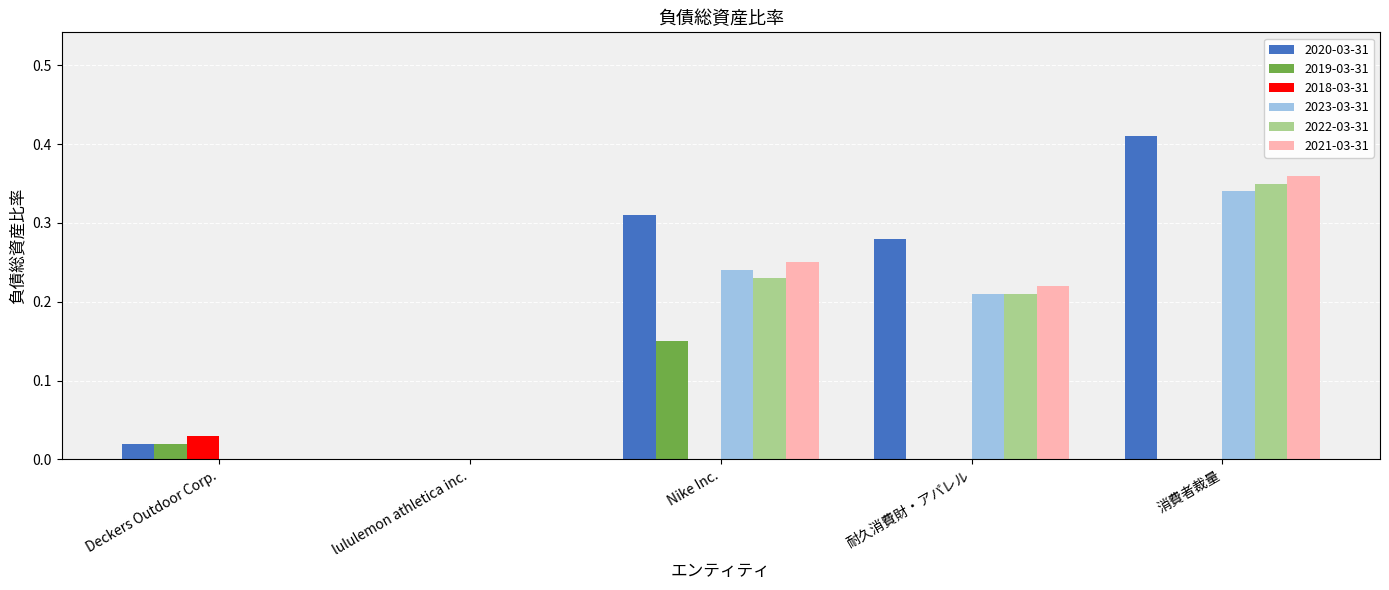

Which series changed the most between lululemon athletica inc. and 耐久消費財・アパレル?

2020-03-31